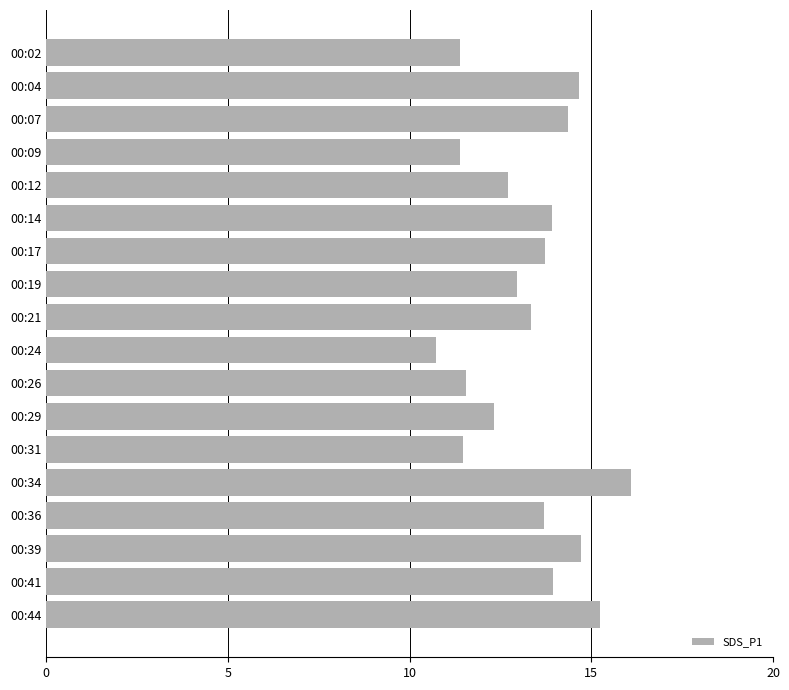

The chart shows a value of 11.4 at 00:02. True or false?

True